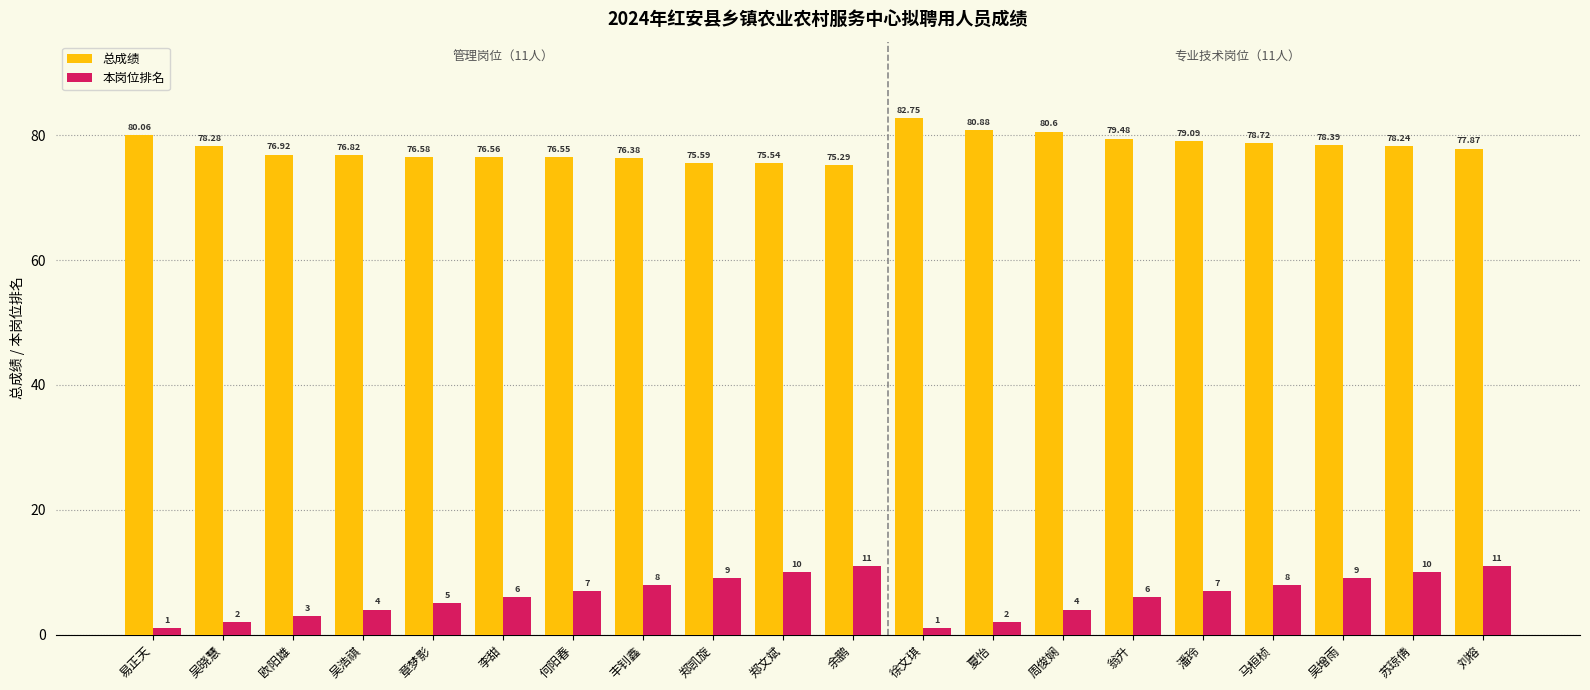

Is the value of 总成绩 at 丰钊鑫 greater than the value of 本岗位排名 at 章梦影?

Yes